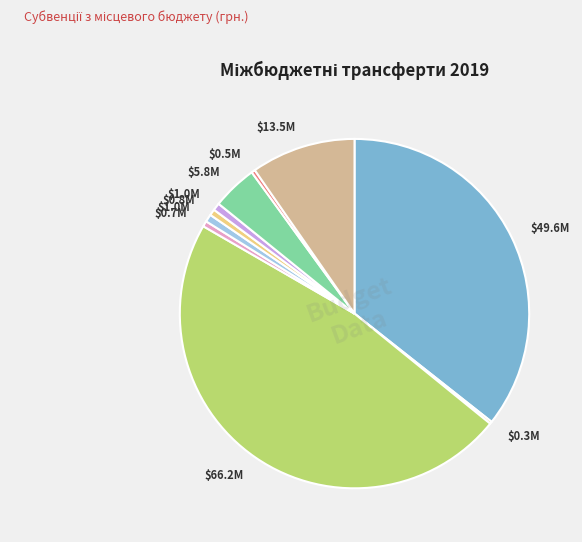

Is there a majority slice in this chart?

No